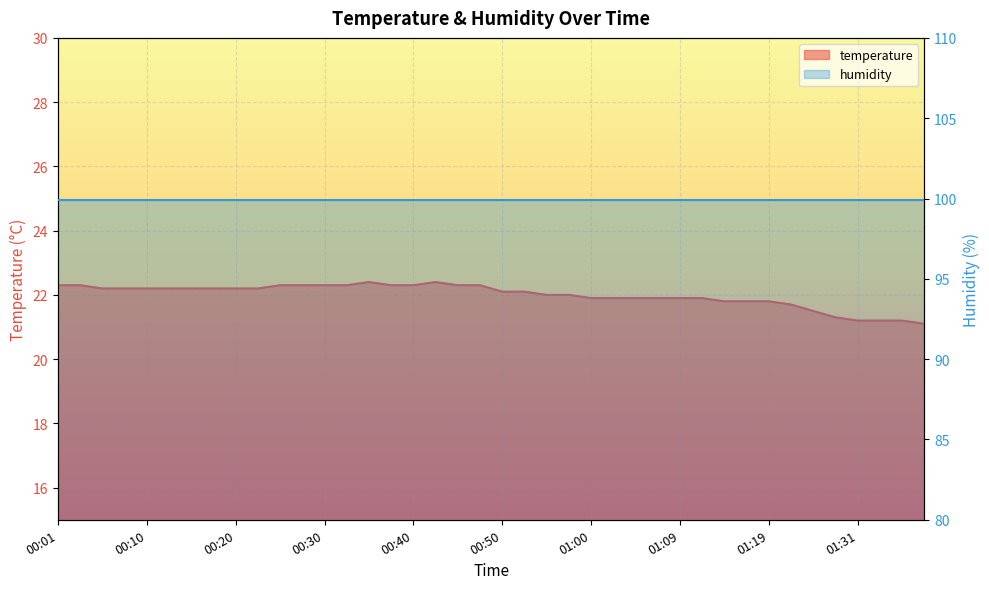

Between 00:37 and 00:10, which is larger?

00:37